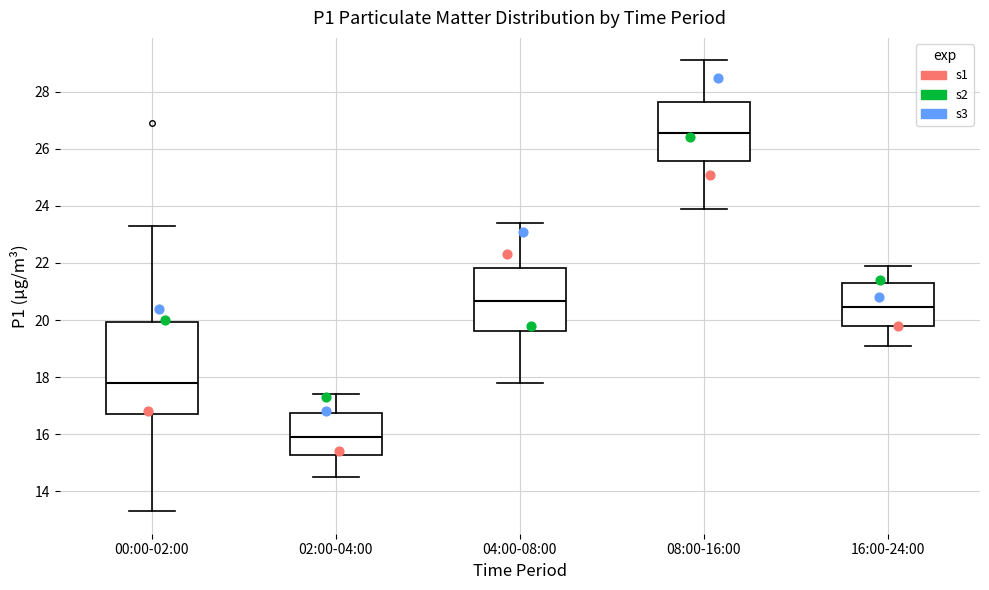

Which box has the lowest median line?

02:00-04:00